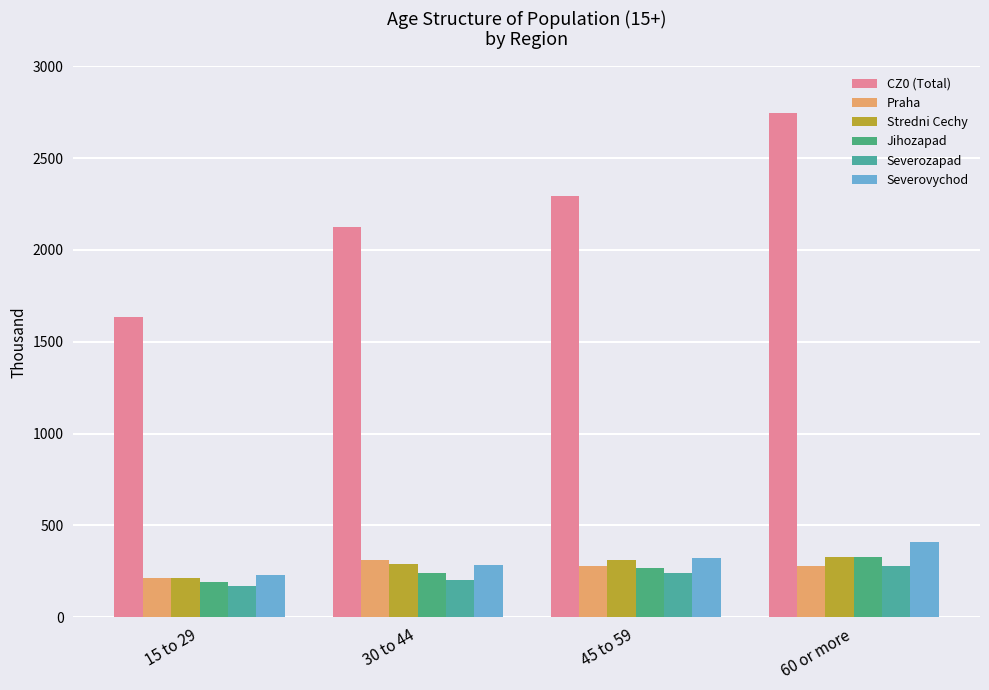

What position from the left is 30 to 44?

2